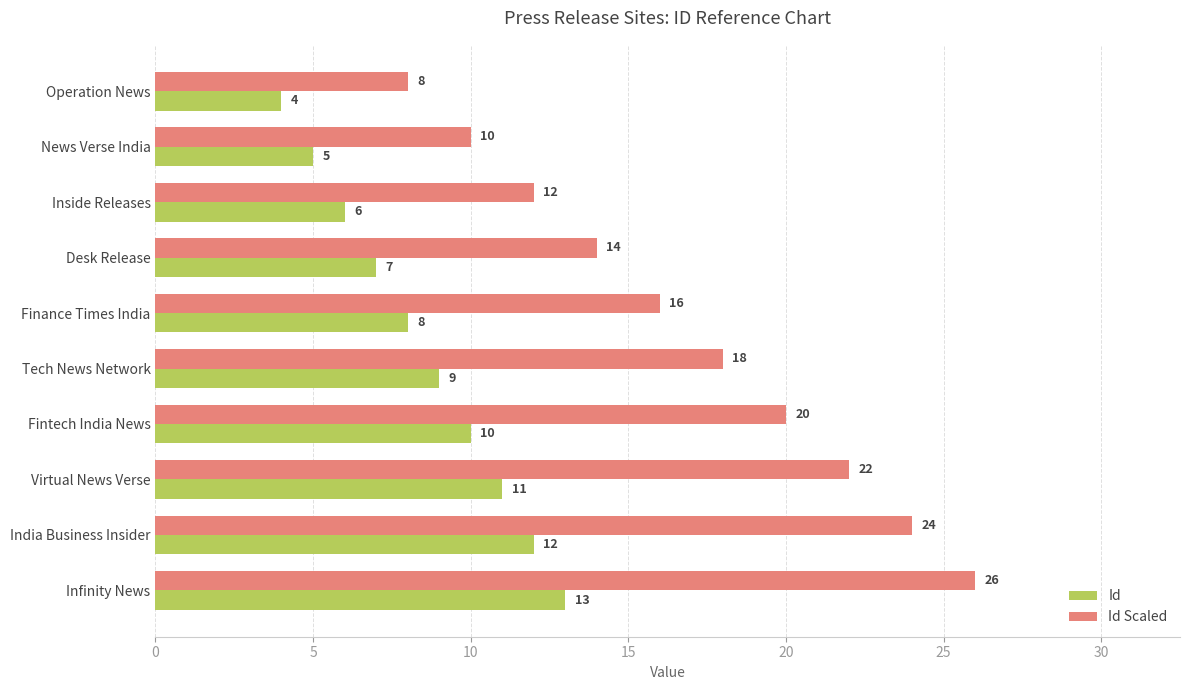

At how many categories does at least one series exceed 13?

7